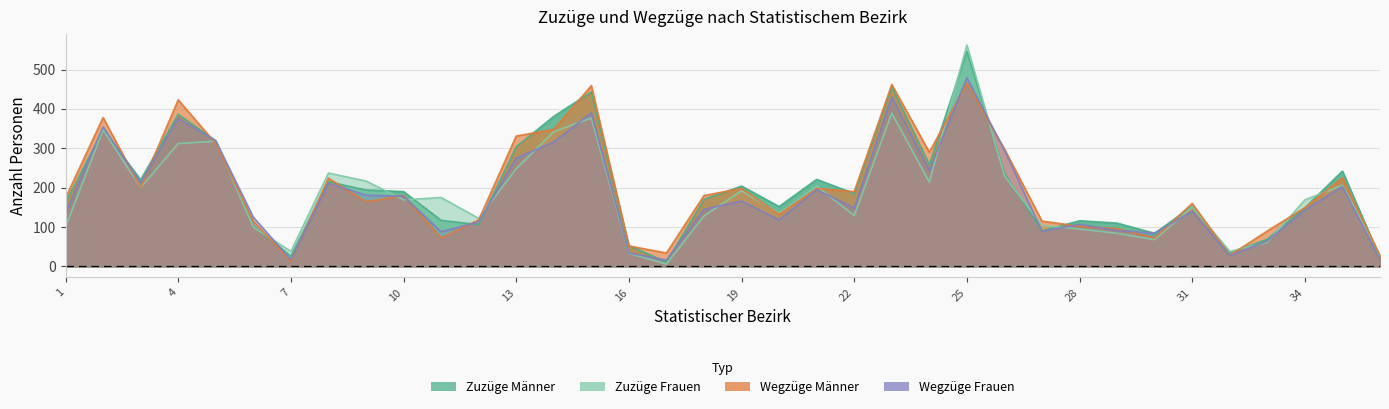

What are all the series names shown in the legend?

Zuzüge Männer, Zuzüge Frauen, Wegzüge Männer, Wegzüge Frauen